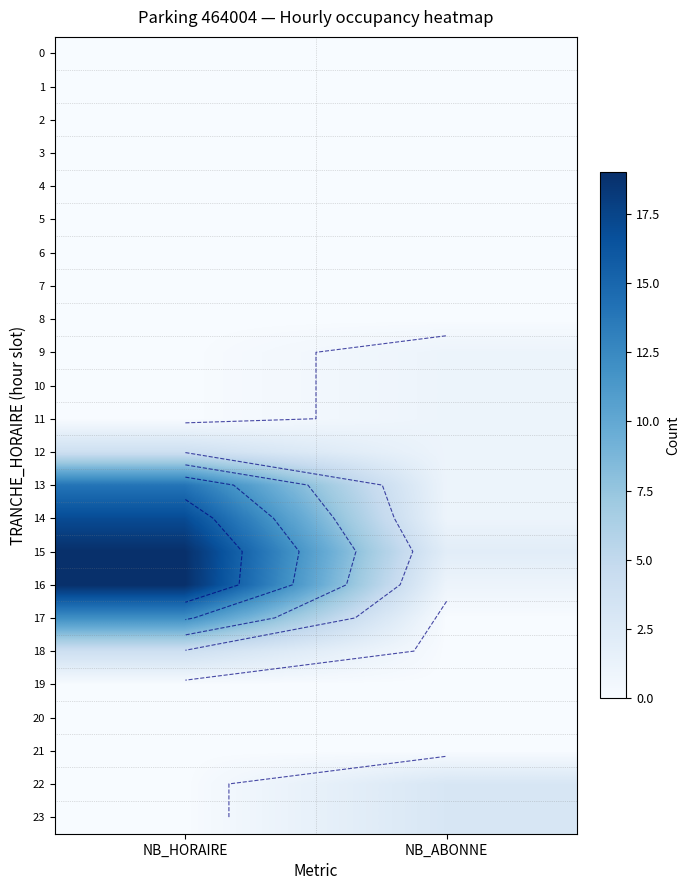

The value of 18 at NB_ABONNE is 2. True or false?

False